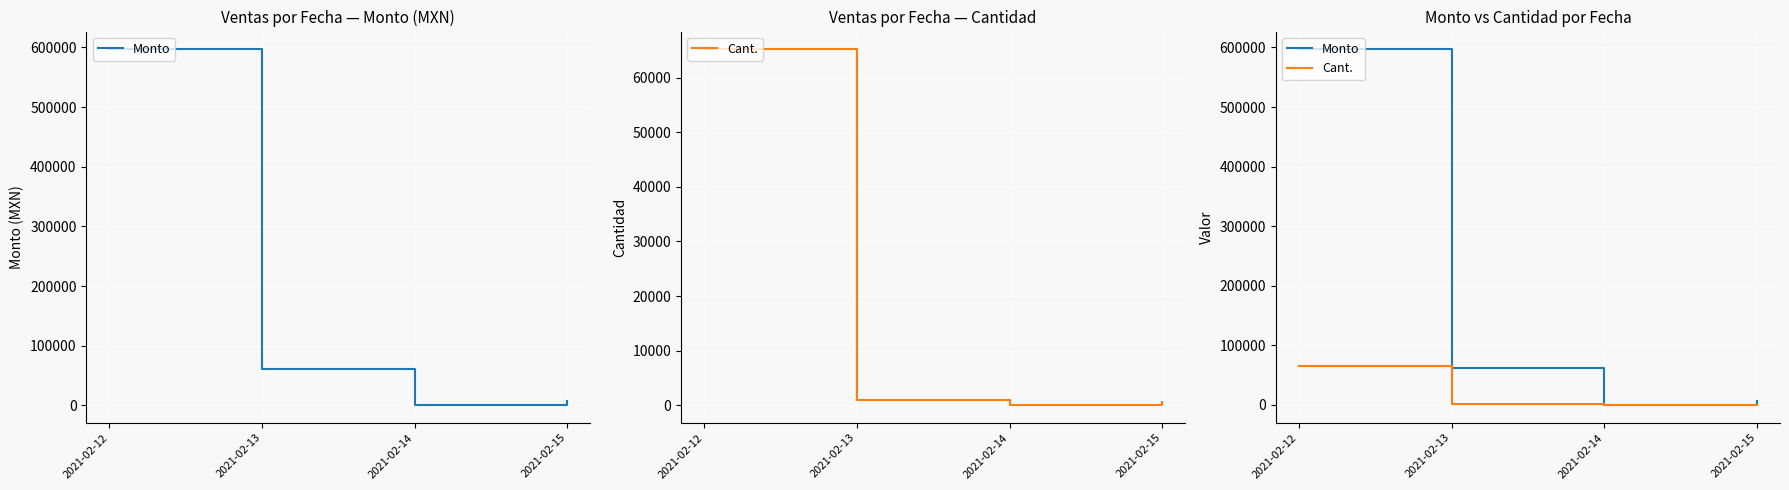

The Monto series shows 83835.6 at 2021-02-13. True or false?

False